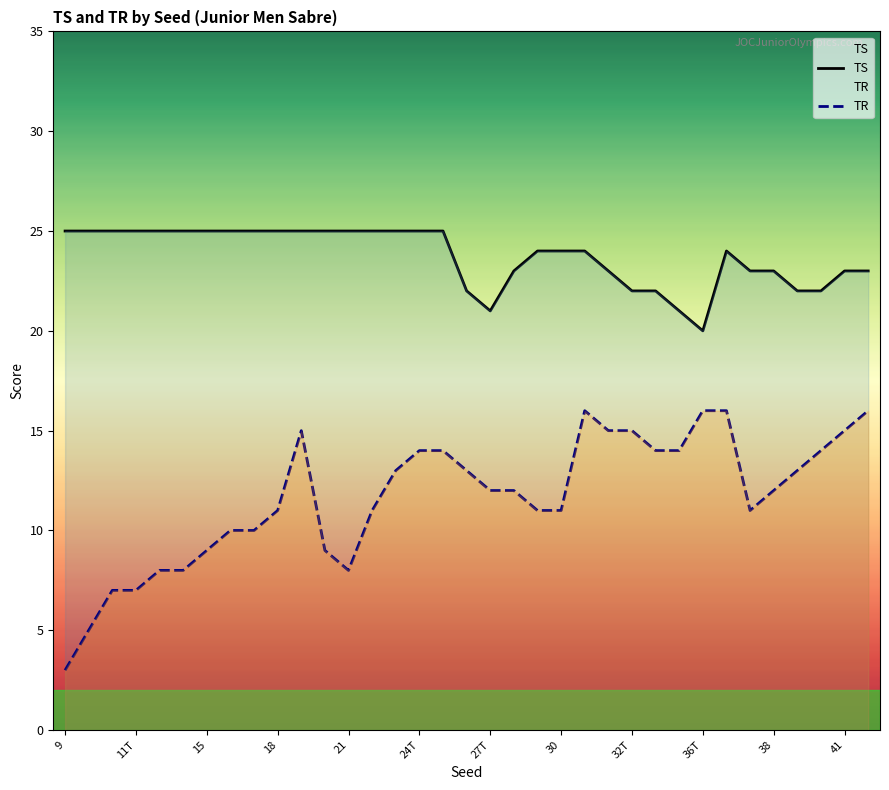

Which category has the lowest value in the TS series?

36T